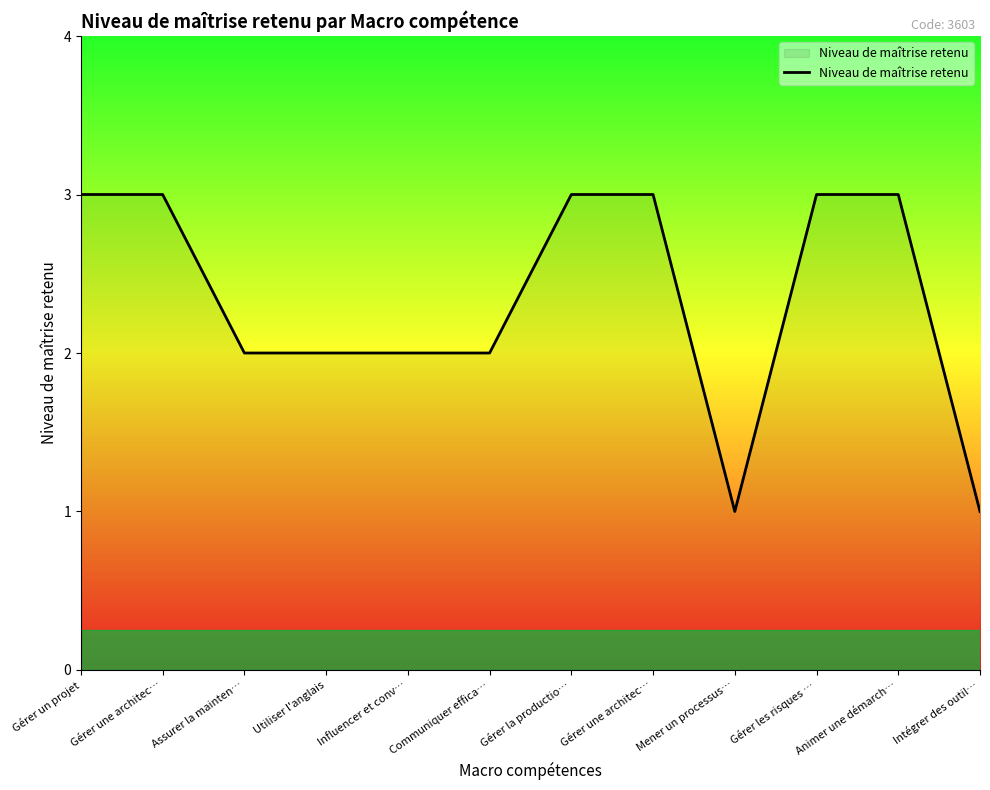

What is the label of the 4th point from the right?

Mener un processus…